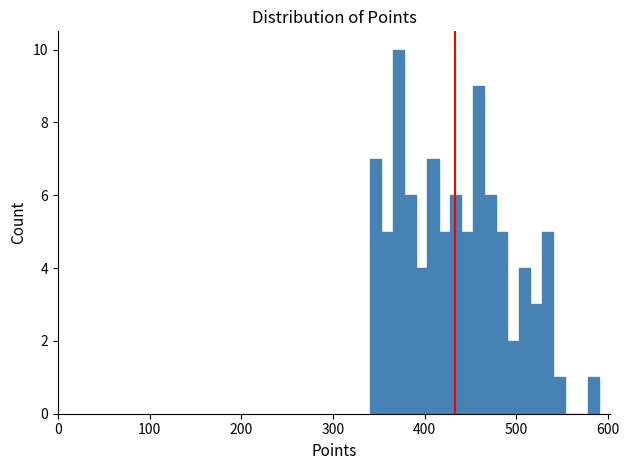

Read against the x-axis, roughly where is the centre of the tallest bar?

370